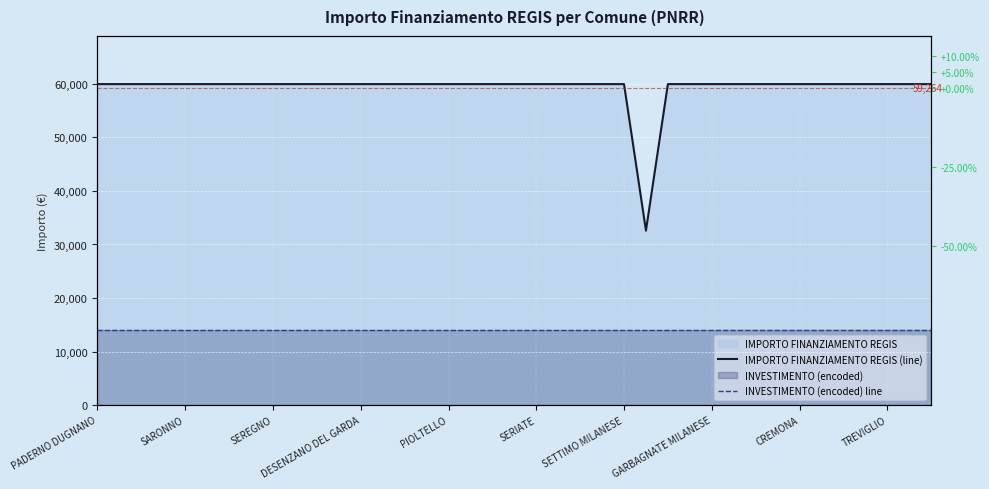

What is the sum of the IMPORTO FINANZIAMENTO REGIS (line) values at 25 and PADERNO DUGNANO?

92555